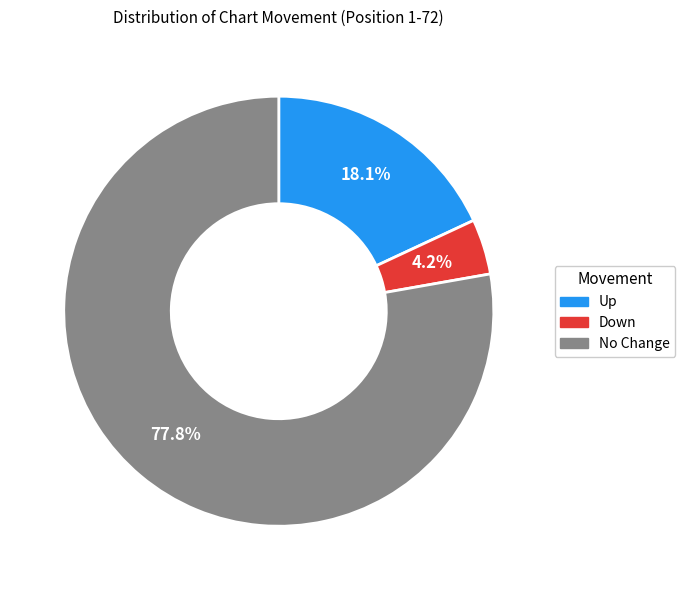

Does any single category account for the majority?

Yes